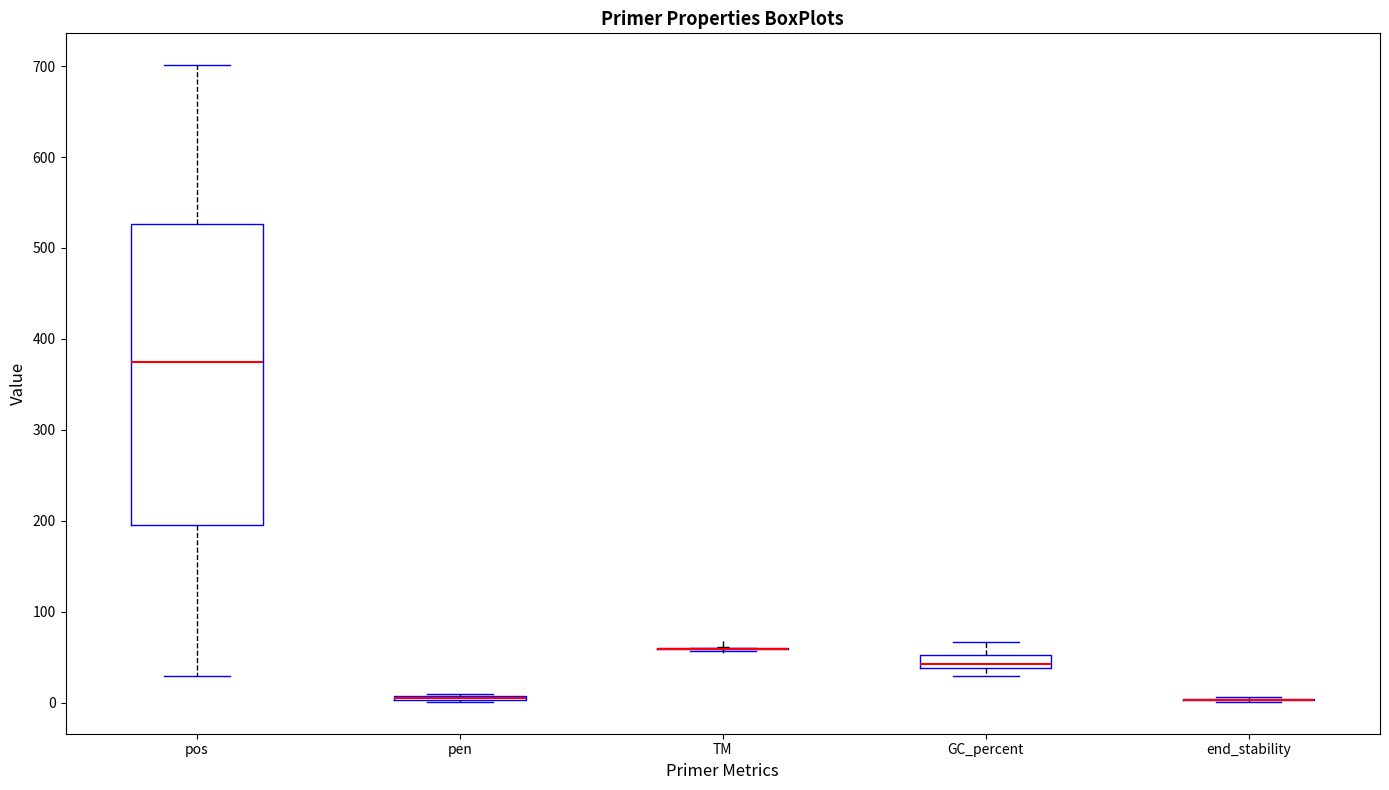

Where is the lower edge of the box for pos on the y-axis? The values are not printed on the chart, so give them approximately, as read against the axis.

200